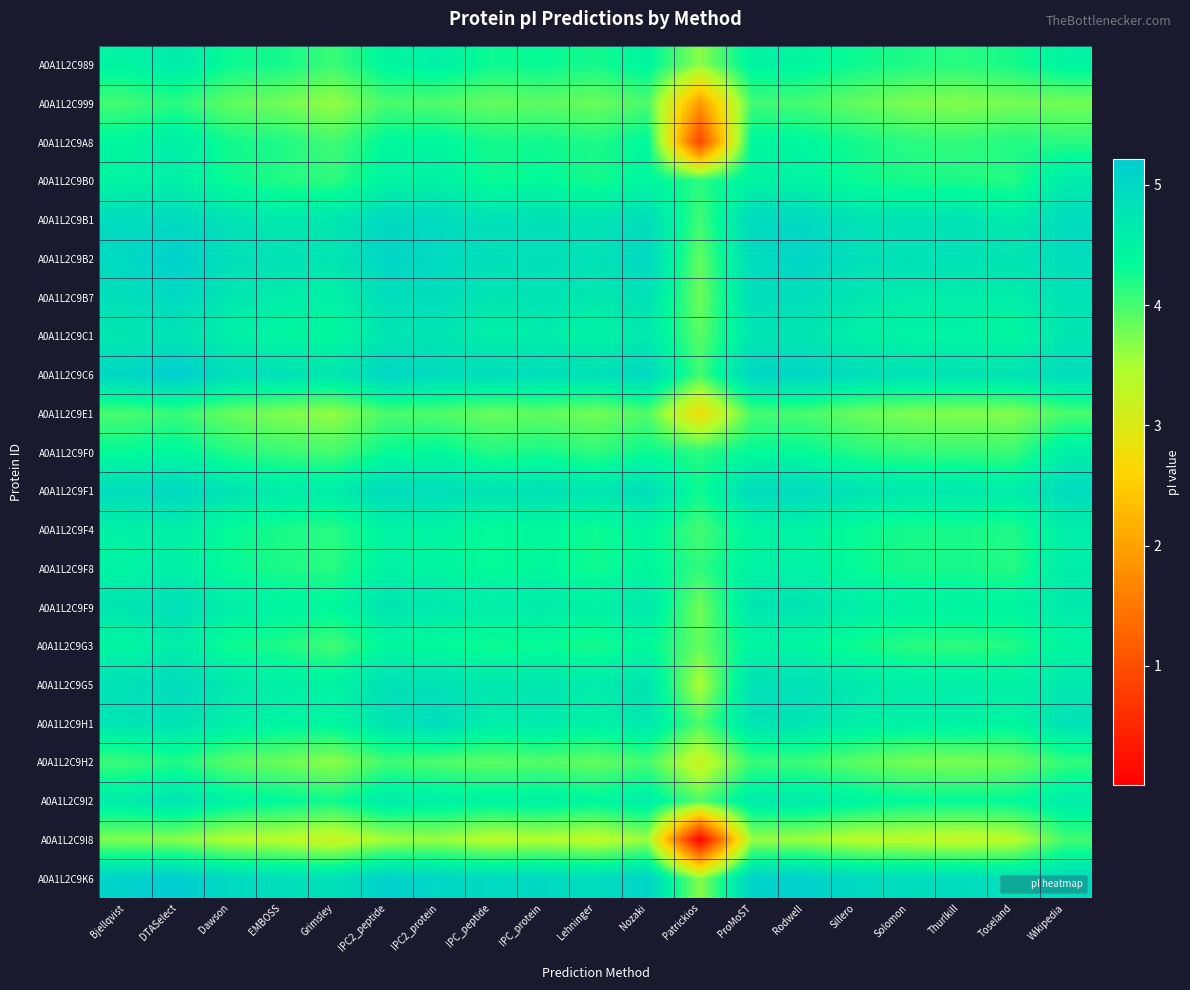

Rank the series at IPC_protein from lowest to highest value.

A0A1L2C9I8, A0A1L2C9E1, A0A1L2C999, A0A1L2C9H2, A0A1L2C9F0, A0A1L2C9A8, A0A1L2C9G3, A0A1L2C989, A0A1L2C9B0, A0A1L2C9F4, A0A1L2C9F8, A0A1L2C9I2, A0A1L2C9C1, A0A1L2C9F9, A0A1L2C9H1, A0A1L2C9G5, A0A1L2C9B7, A0A1L2C9F1, A0A1L2C9B1, A0A1L2C9B2, A0A1L2C9C6, A0A1L2C9K6